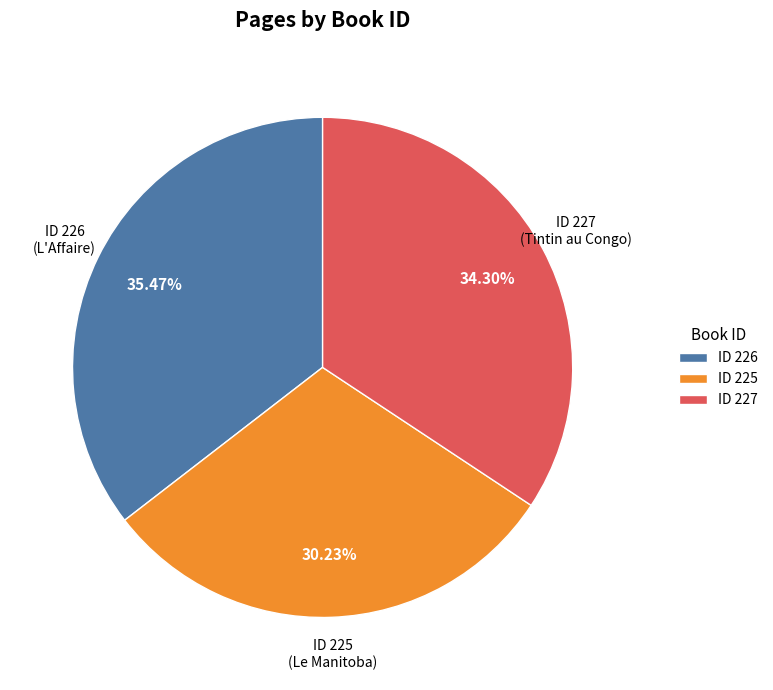

Combined, do ID 225 and ID 227 account for over 50%?

Yes